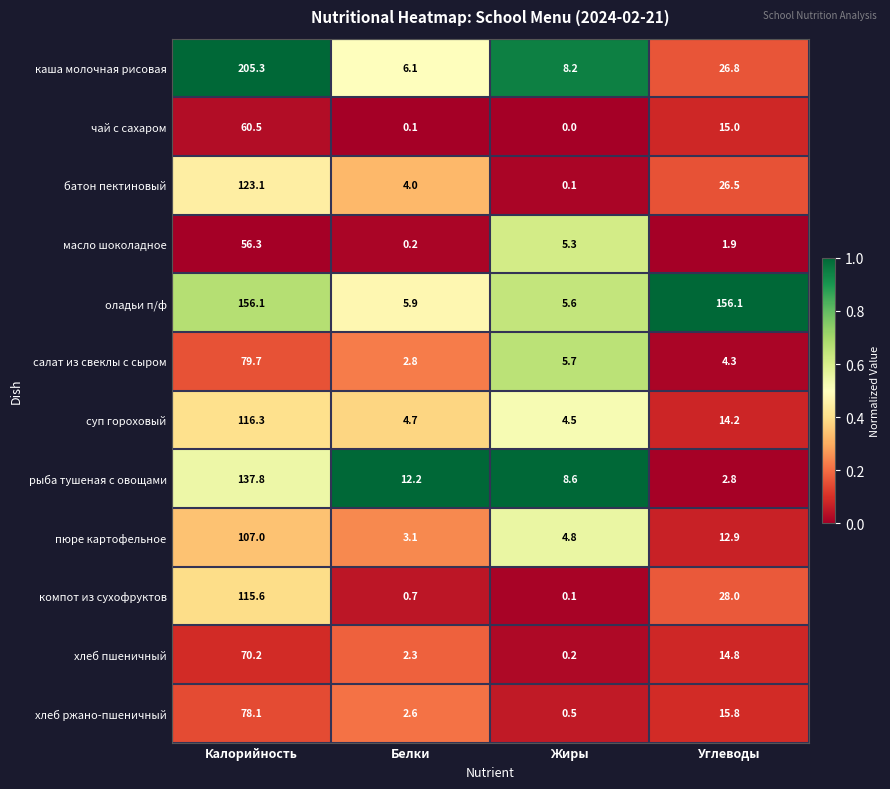

At how many categories does at least one series exceed 0?

4